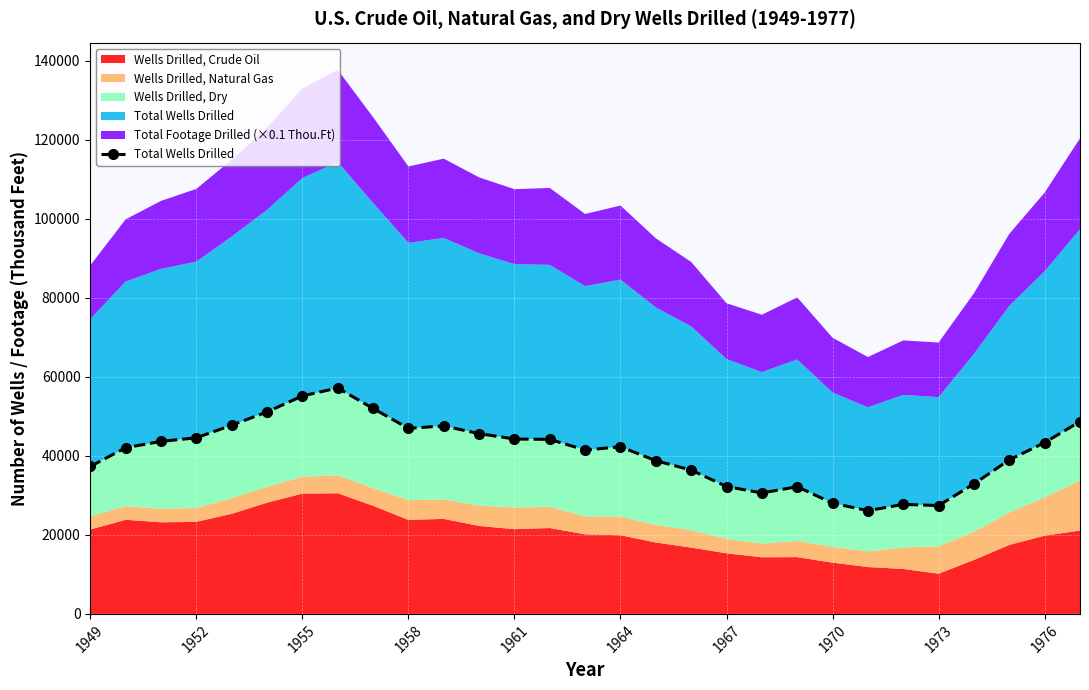

True or false: the data shows 10546 at 11.

False